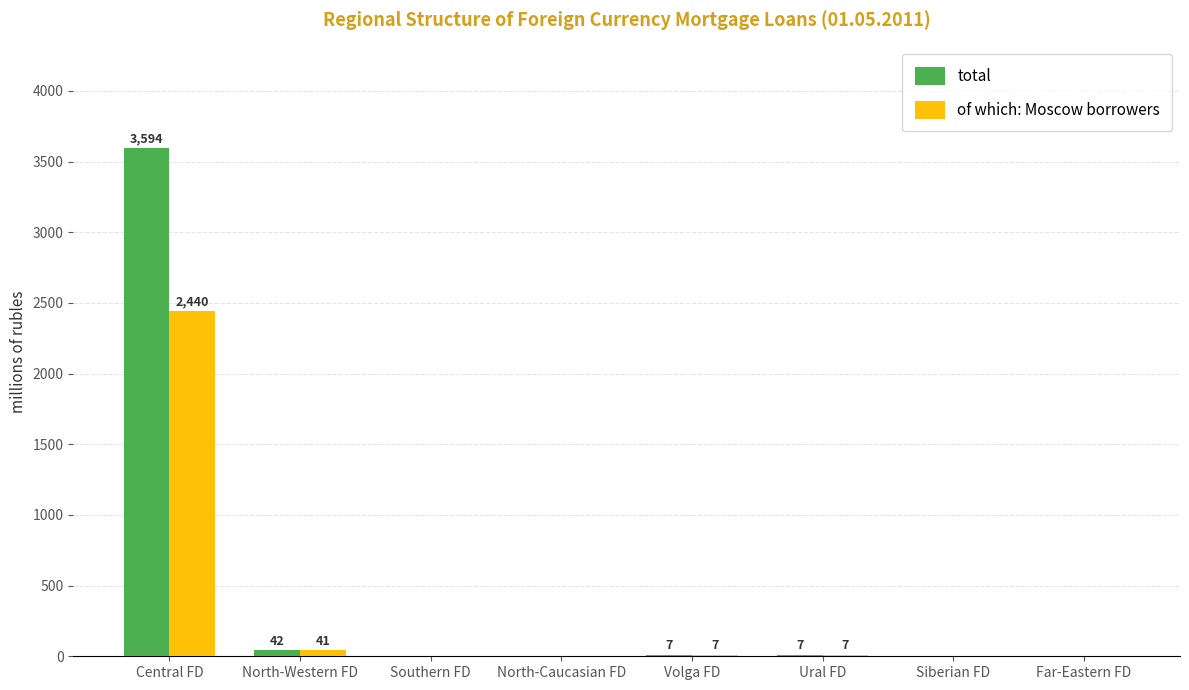

Where does the total series first go above 7?

Central FD